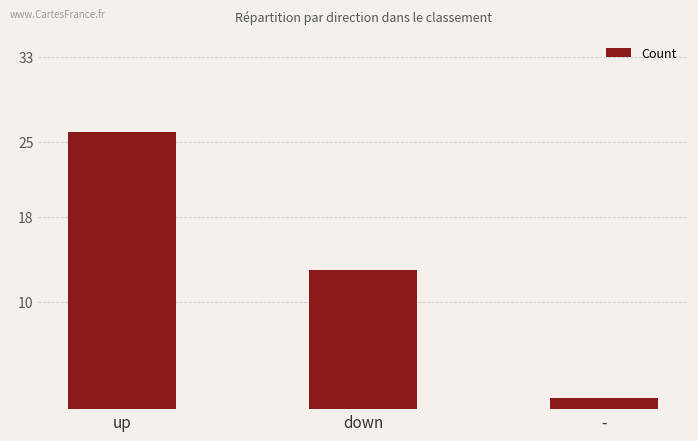

What is the value of the 3rd bar from the left?

1